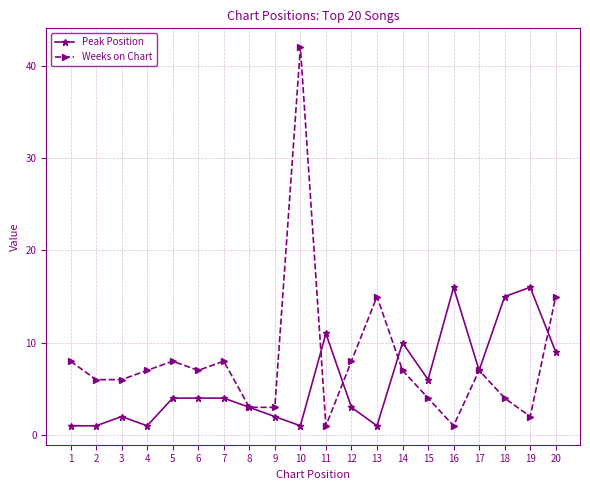

The value of Peak Position at 6 is 4. True or false?

True